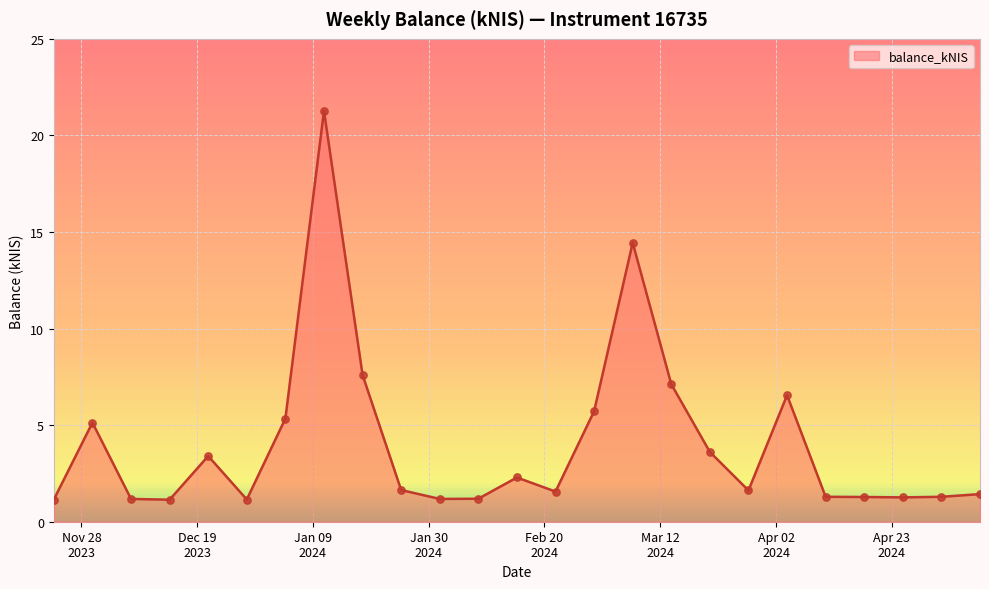

What is the smallest value displayed?

1.1